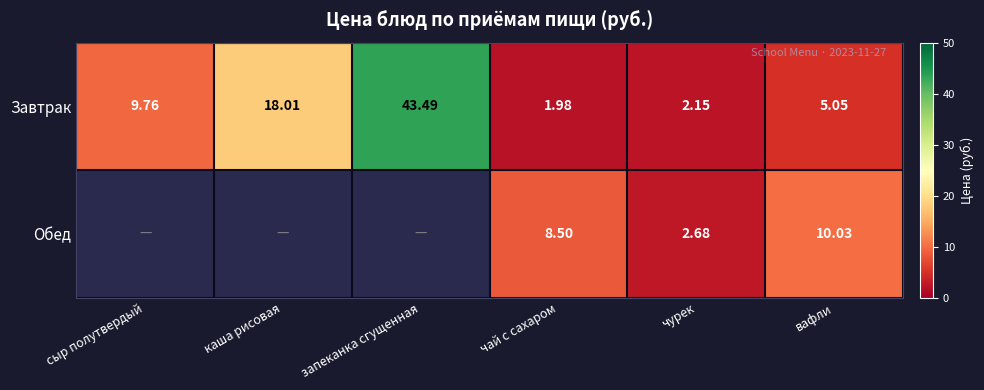

What is the difference between the Завтрак values at чай с сахаром and запеканка сгущенная?

41.5